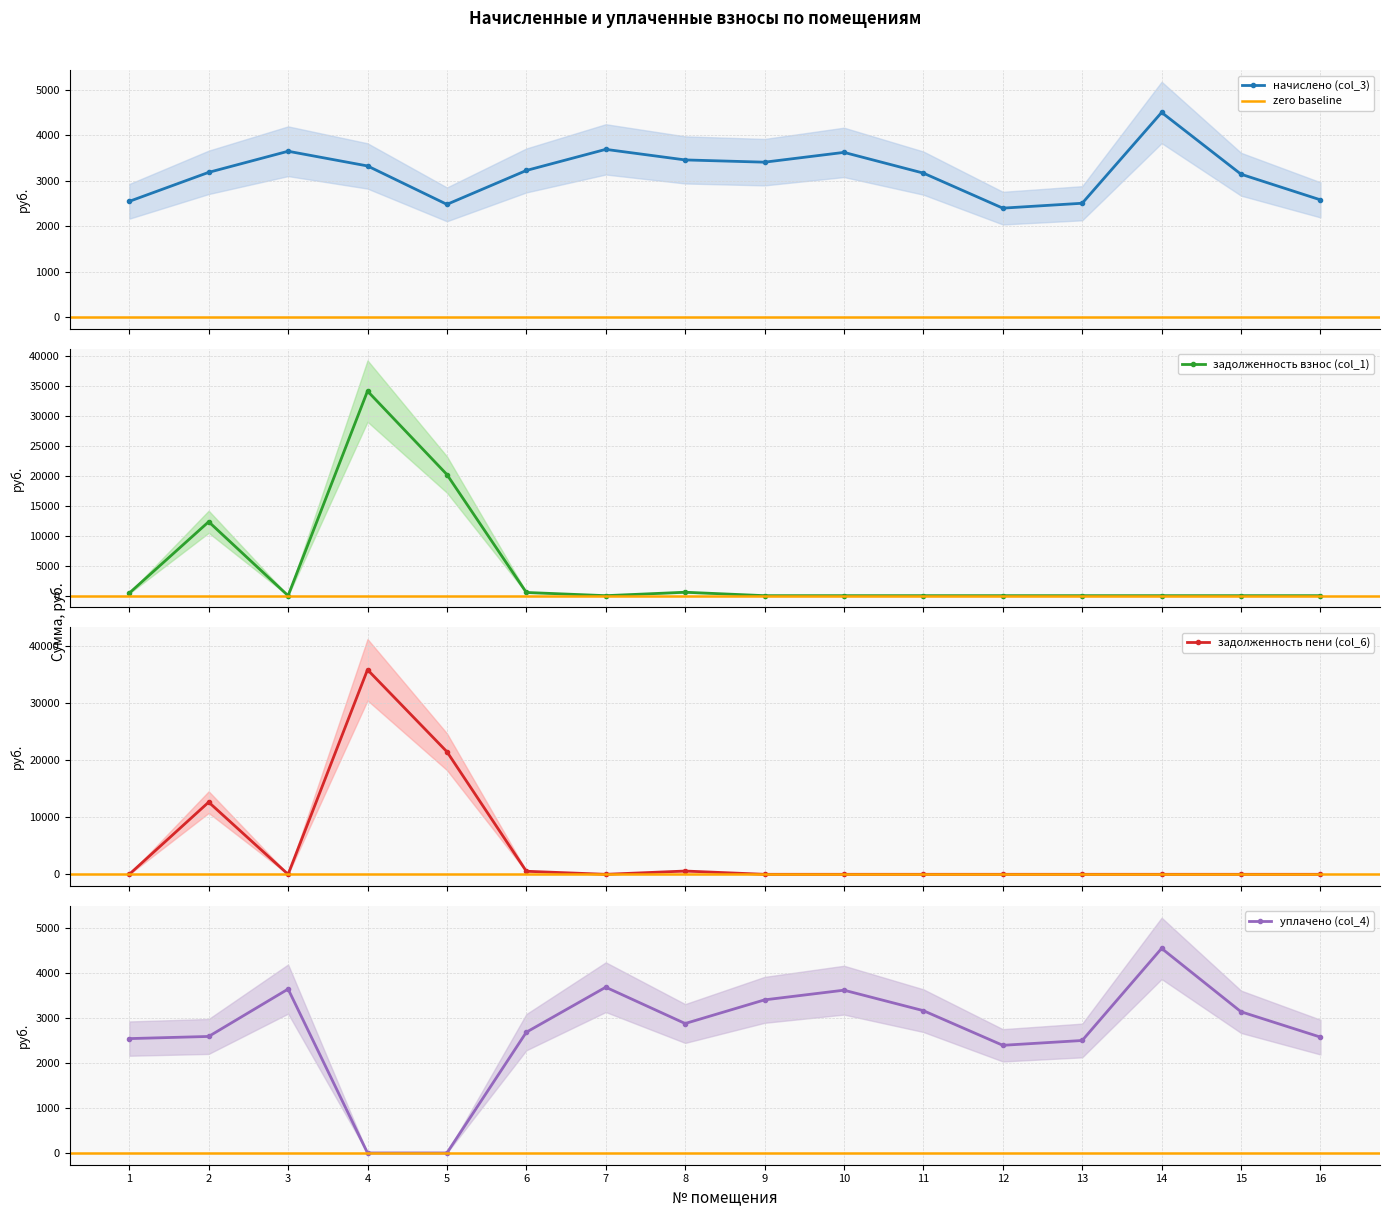

What is the average value of the уплачено (col_4) series?

2709.9